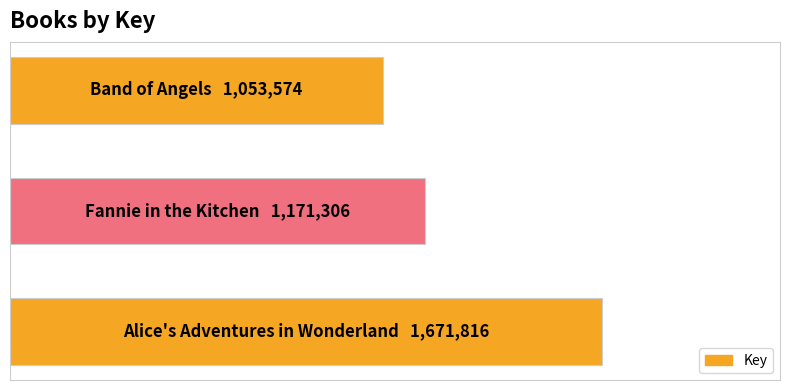

Are the bars horizontal?

Yes